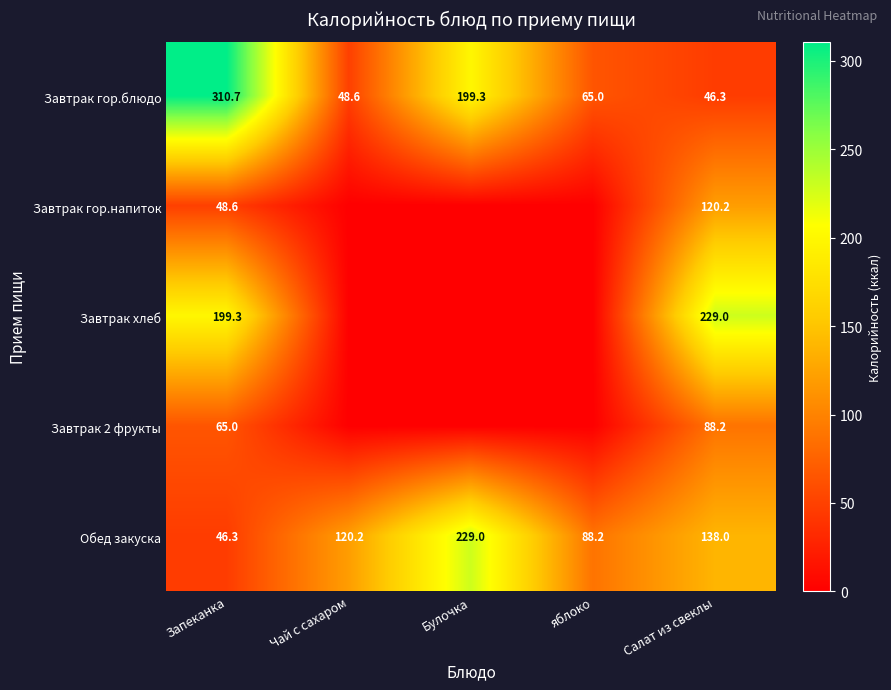

Rank the categories by Обед закуска value from highest to lowest.

Булочка, Салат из свеклы, Чай с сахаром, яблоко, Запеканка